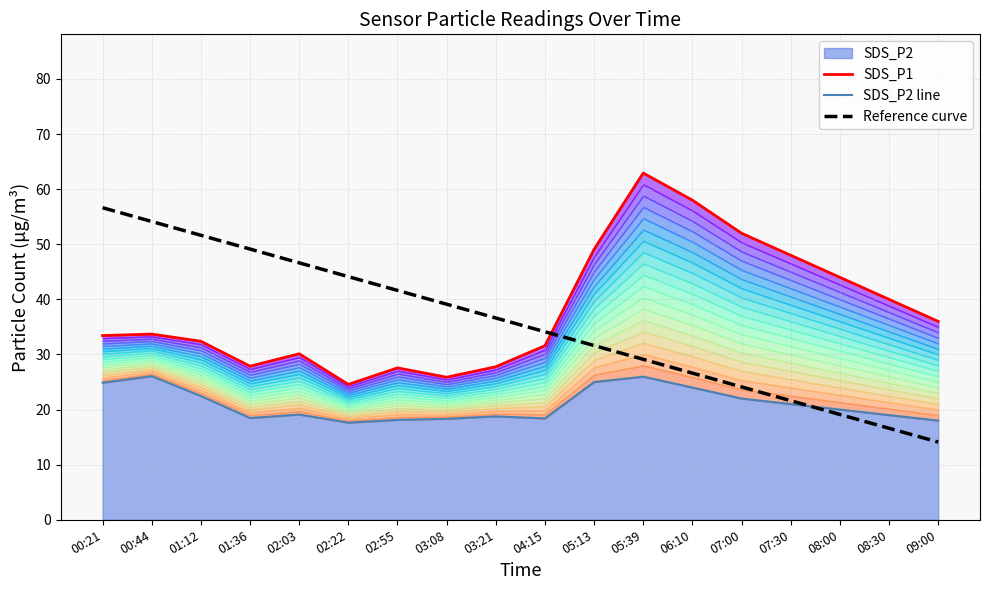

Does the chart have visible grid lines?

Yes